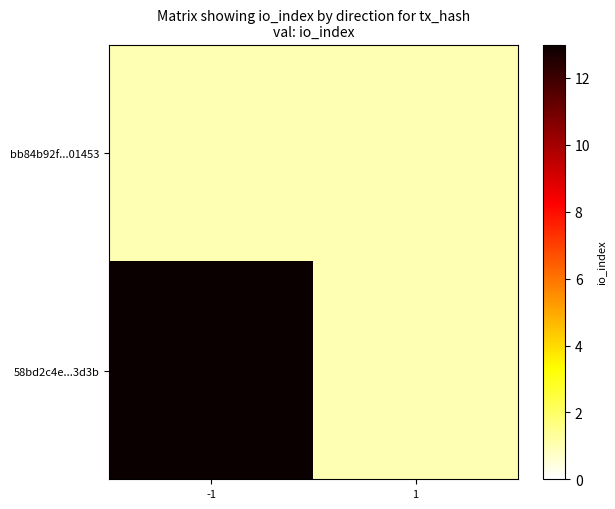

Reading left to right, extract all data points from this chart.

bb84b92f...01453: -1=1	1=1
58bd2c4e...3d3b: -1=13	1=1